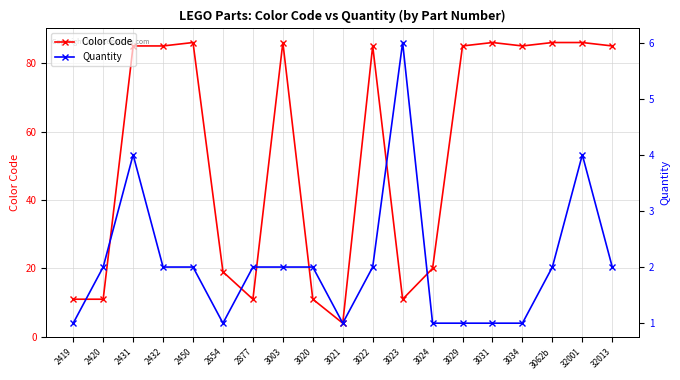

Which category has the lowest value across all series?

2419